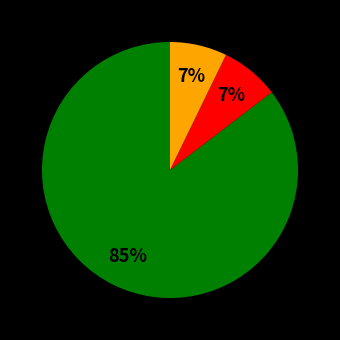

To the nearest percent, what is the average slice percentage?

33%